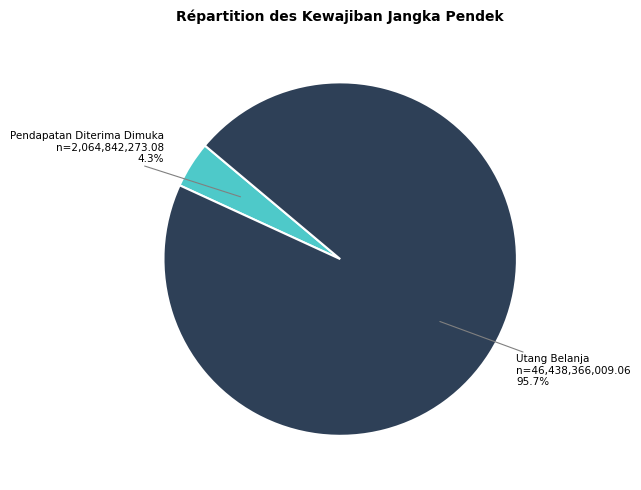

What is the largest slice in the pie chart?

Utang Belanja